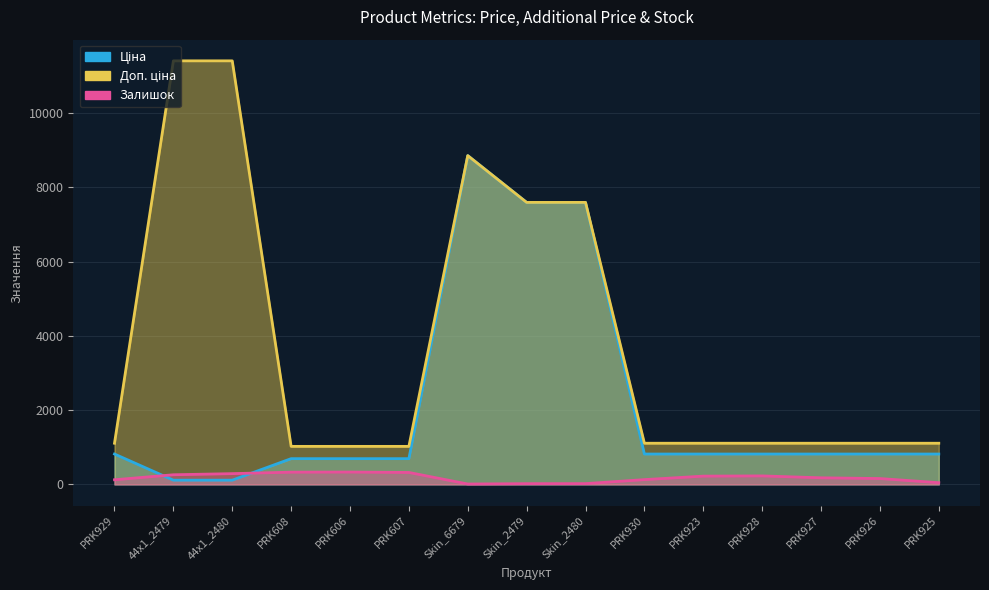

Is it true that Доп. ціна equals 313.6 at PRK926?

False